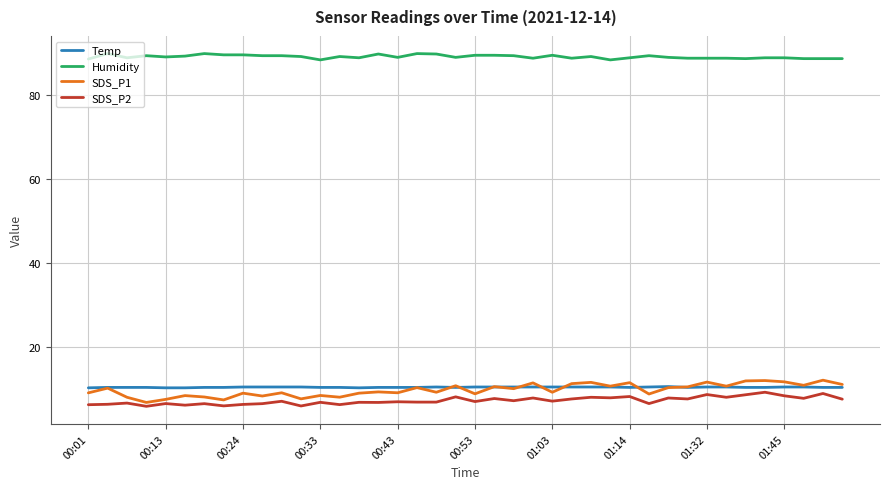

What is the greatest value displayed?

89.8